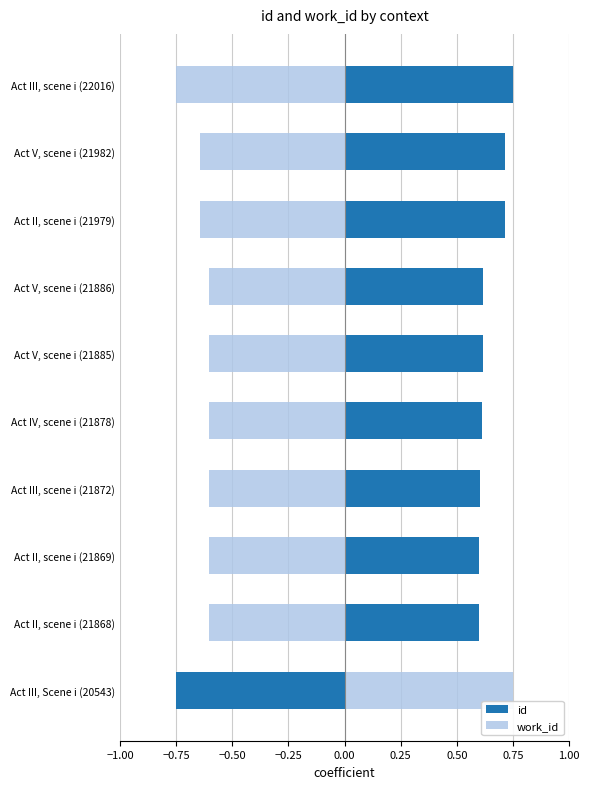

How many positive values does the id series have?

9